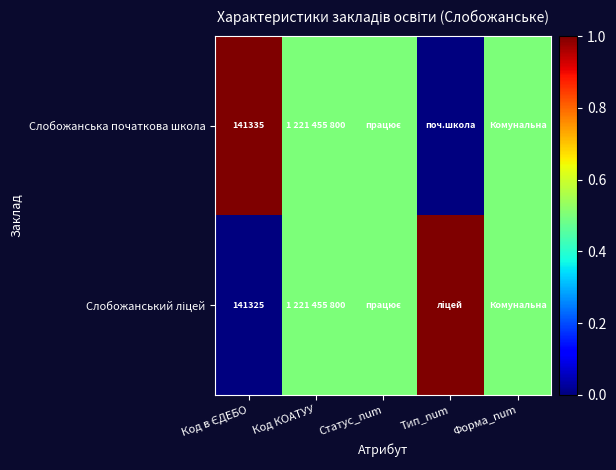

What is the difference between the Cлобожанська початкова школа values at Код в ЄДЕБО and Тип_num?

1.0